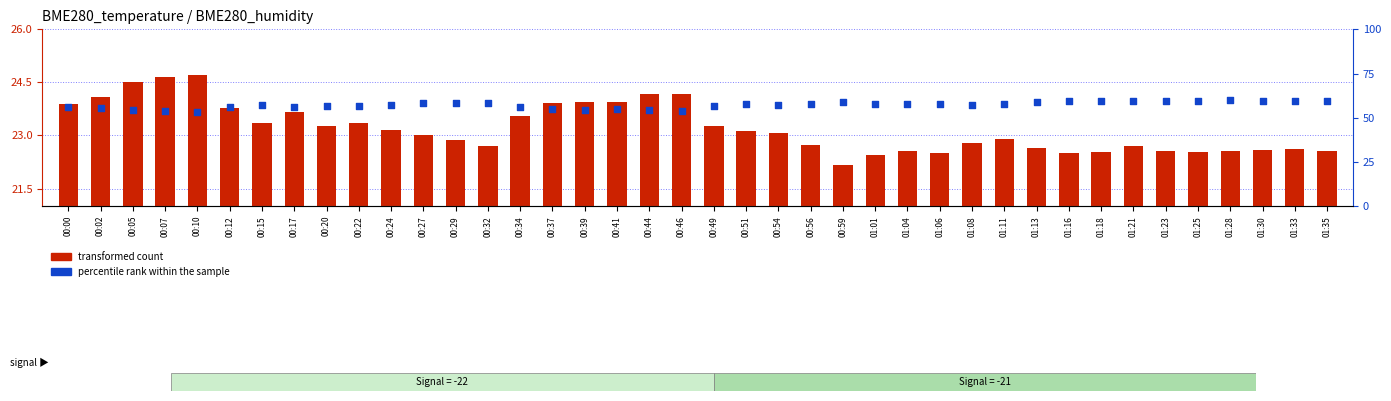

Is the value of transformed count at 00:51 greater than the value of percentile rank within the sample at 00:44?

No